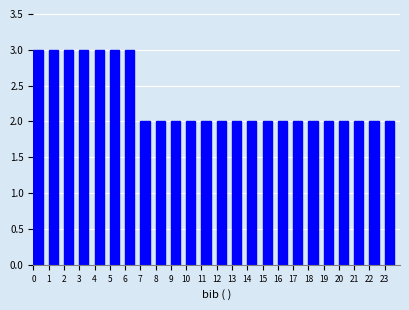

Reading left to right, transcribe this chart: for each bar, give the range it covers on the x-axis and its height. The values are not printed on the chart, so give them approximately, as read against the axis.

0 to 1: 3
1 to 2: 3
2 to 3: 3
3 to 4: 3
4 to 5: 3
5 to 6: 3
6 to 7: 3
7 to 8: 2
8 to 9: 2
9 to 10: 2
10 to 11: 2
11 to 12: 2
12 to 13: 2
13 to 14: 2
14 to 15: 2
15 to 16: 2
16 to 17: 2
17 to 18: 2
18 to 19: 2
19 to 20: 2
20 to 21: 2
21 to 22: 2
22 to 23: 2
23 to 24: 2